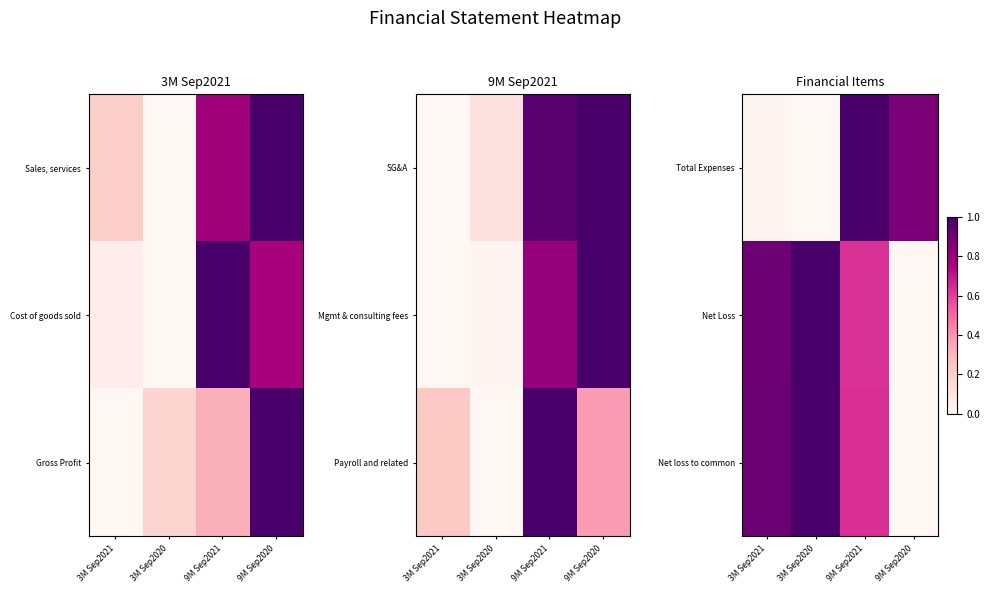

What is the maximum value shown in the chart?

1.0